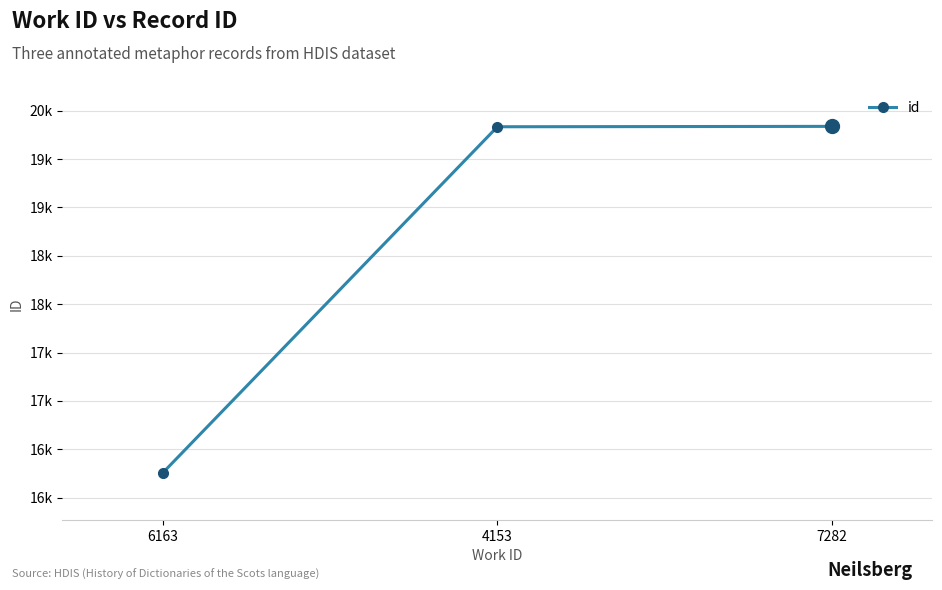

Does the chart have visible grid lines?

Yes